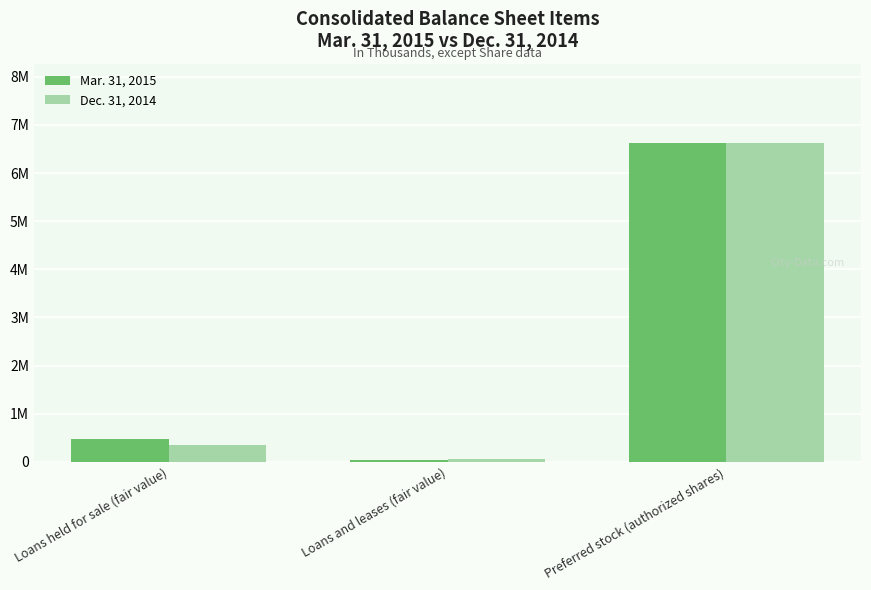

Where is Mar. 31, 2015 nearest to the value 3330731?

Loans held for sale (fair value)